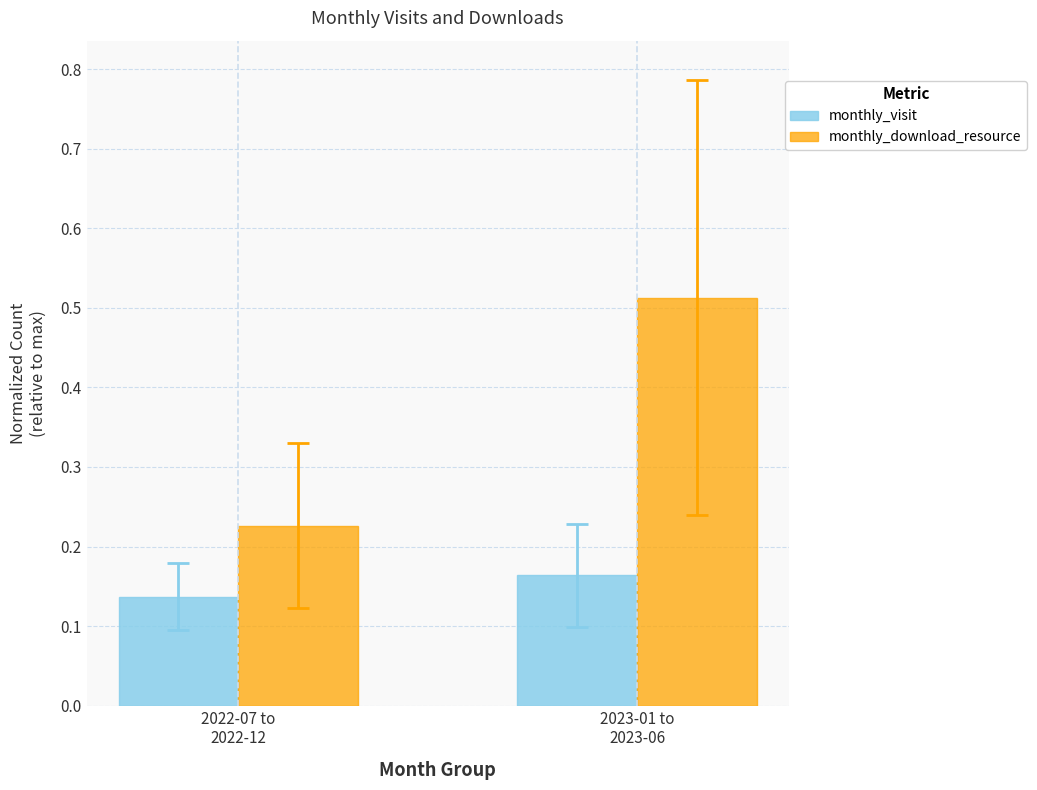

At which category does the chart reach its minimum across all series?

2022-07 to
2022-12